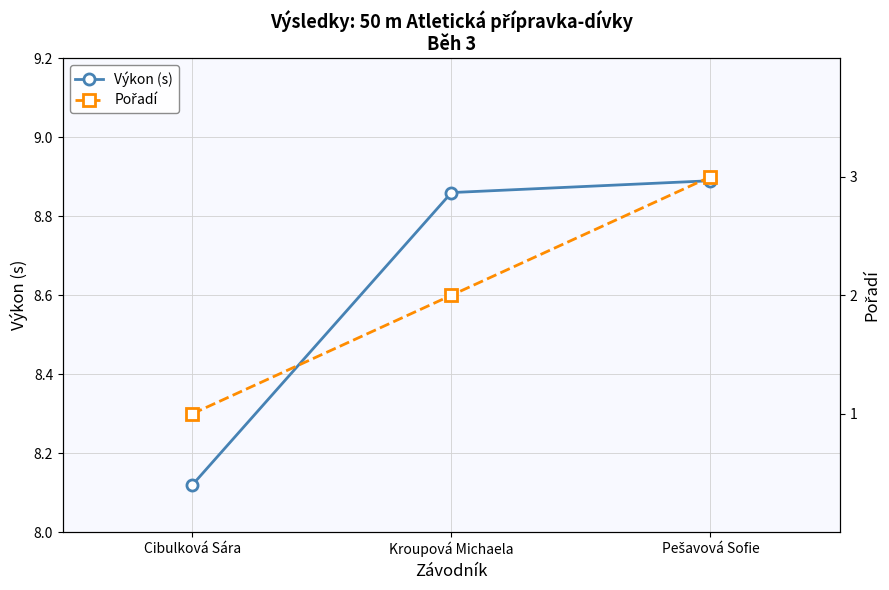

What is the maximum value shown in the chart?

8.9